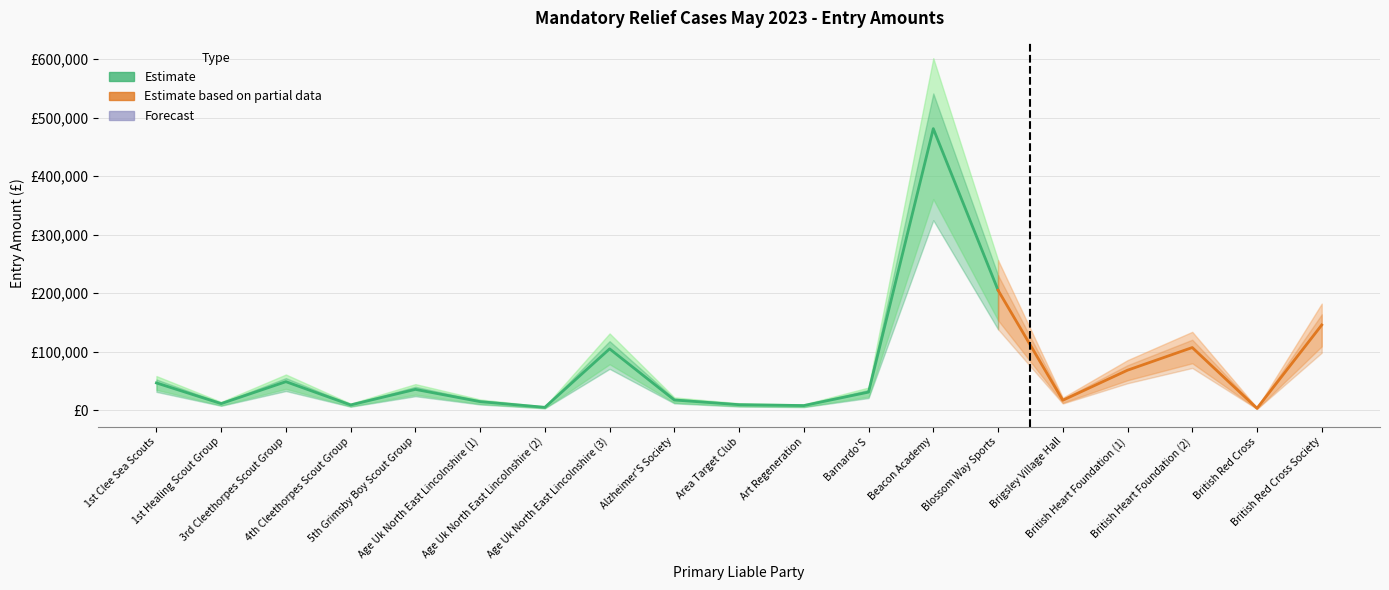

True or false: the data has more than 1 interior local peaks.

True